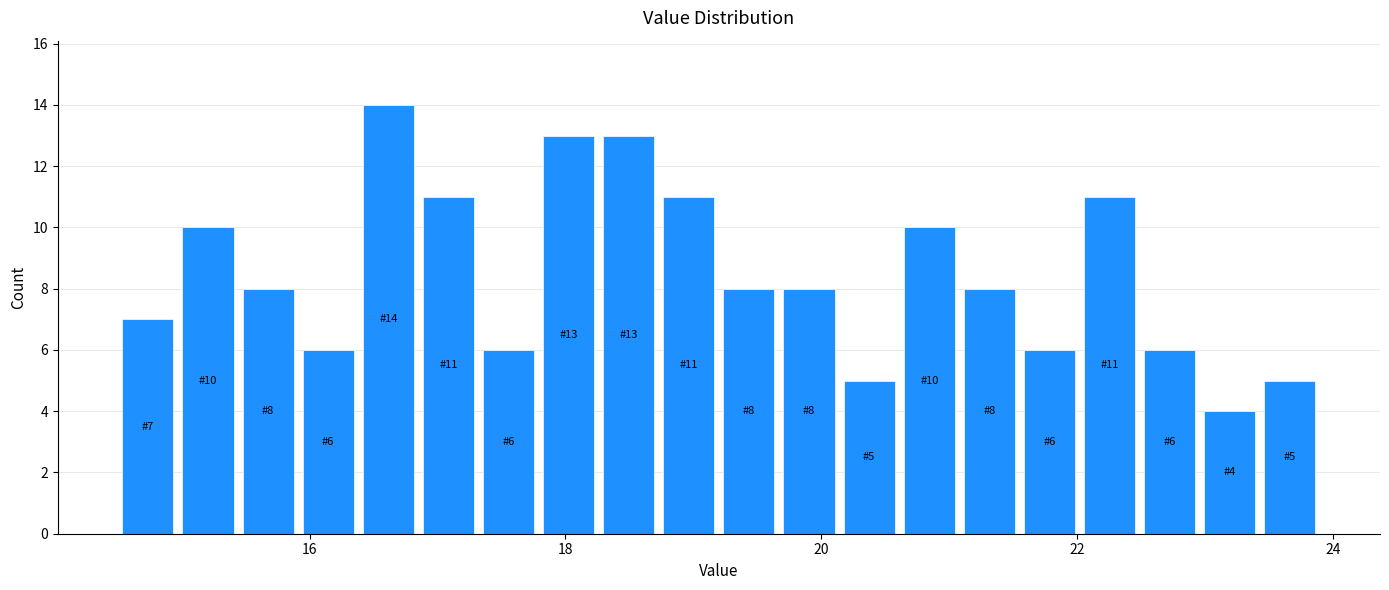

Read against the x-axis, roughly where is the centre of the tallest bar?

16.6